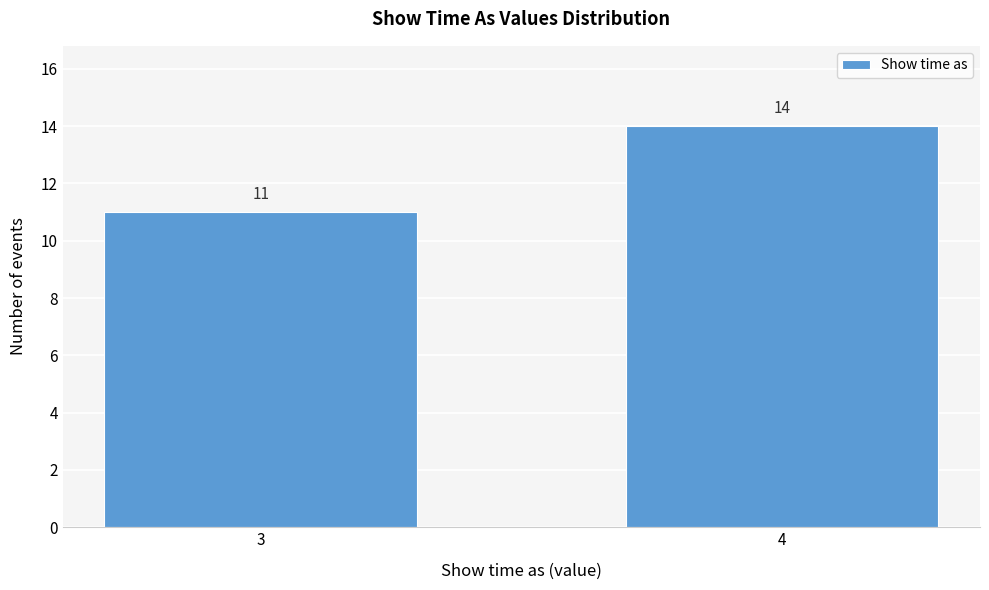

Reading left to right, transcribe all the data shown in this chart.

11	14